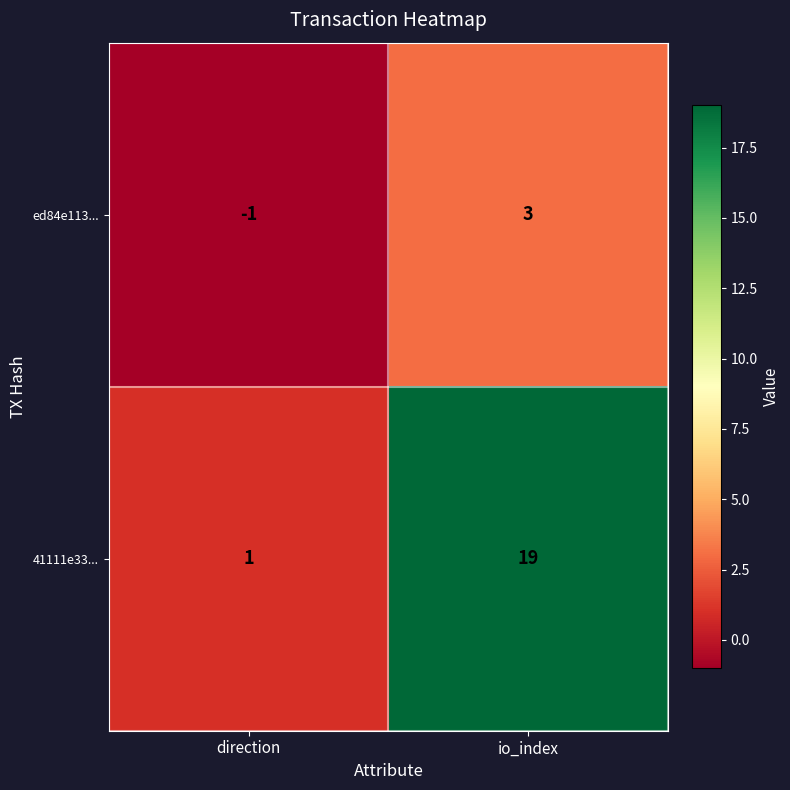

Which series has the largest total across all categories?

41111e33...